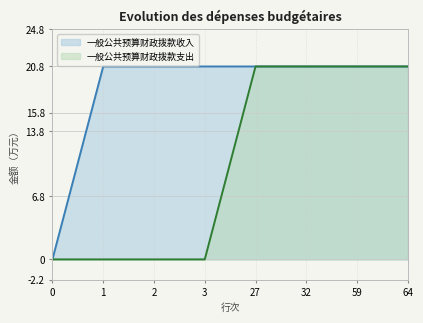

True or false: 一般公共预算财政拨款收入 has a value of 12.8 at 32.

False